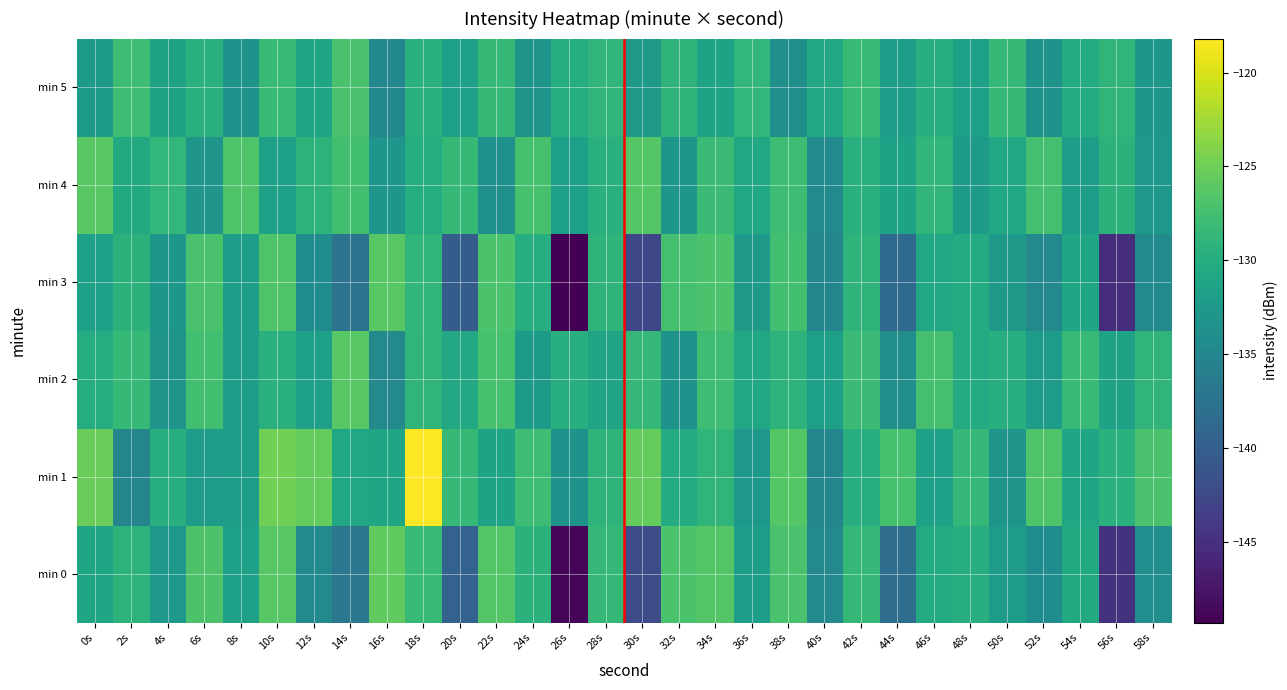

What is the difference between the highest and lowest values at 42s?

1.7